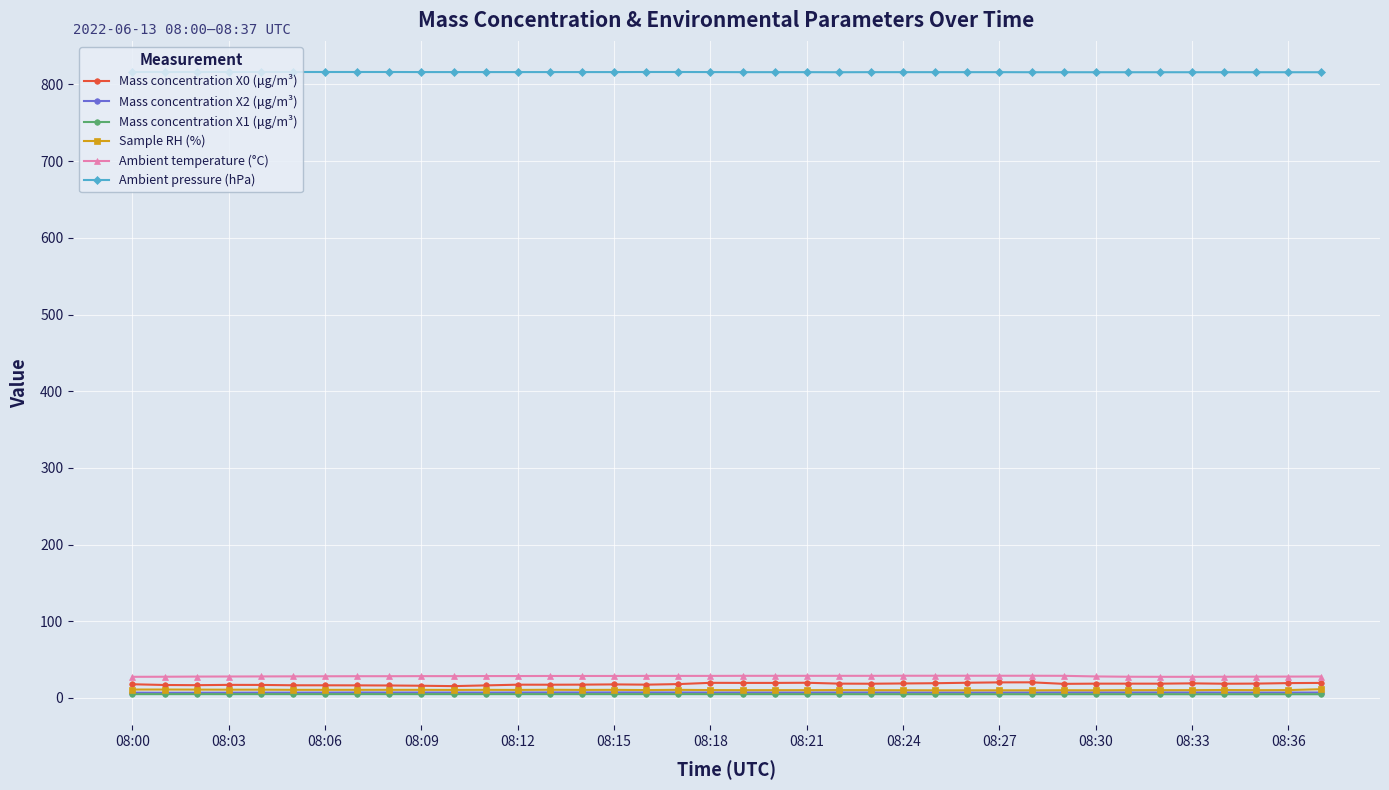

Which series has the widest spread of values?

Mass concentration X0 (μg/m³)